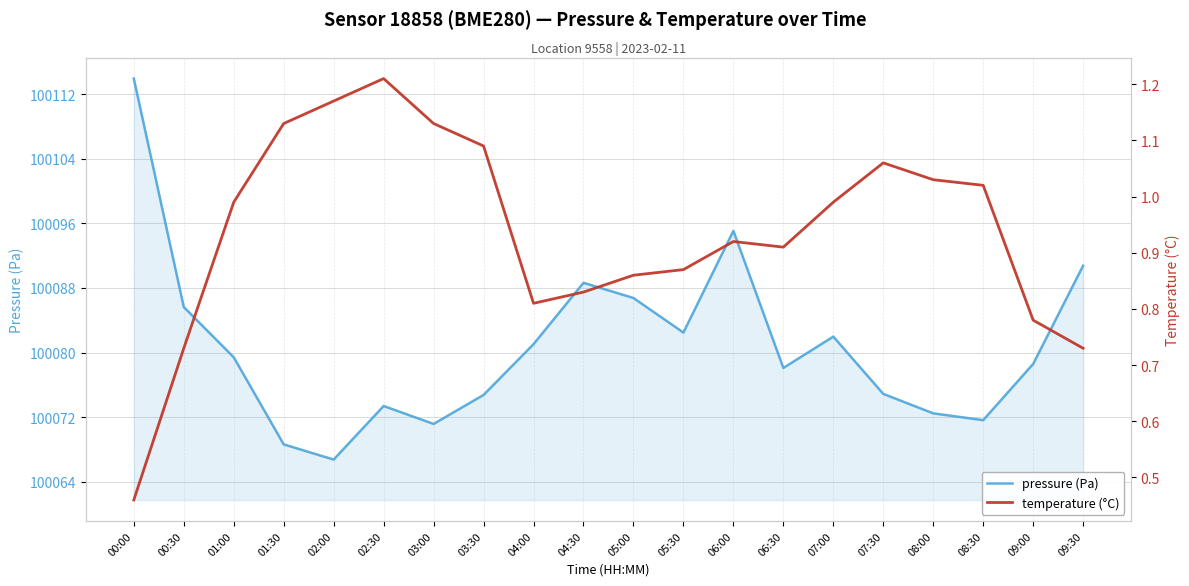

Which series has the largest total across all categories?

pressure (Pa)